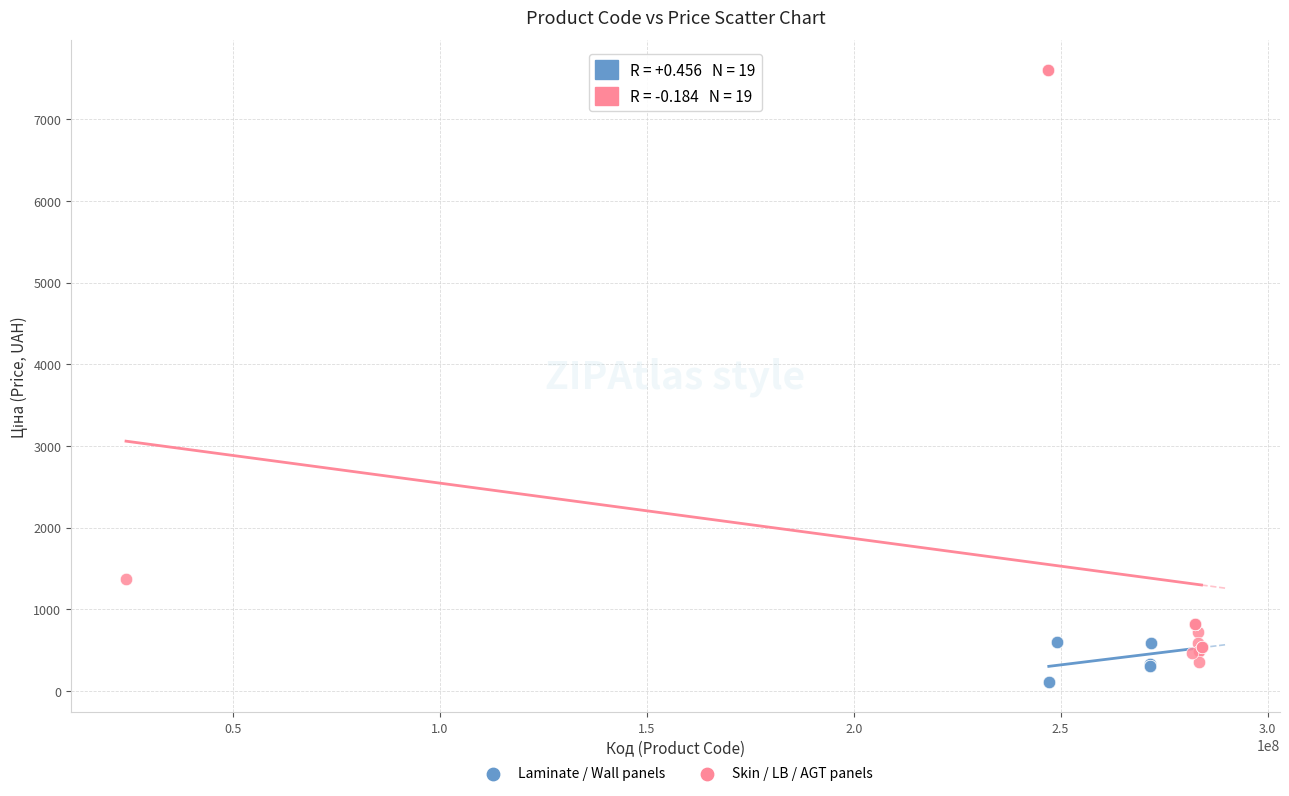

Which series contains the highest Y value?

Skin / LB / AGT panels